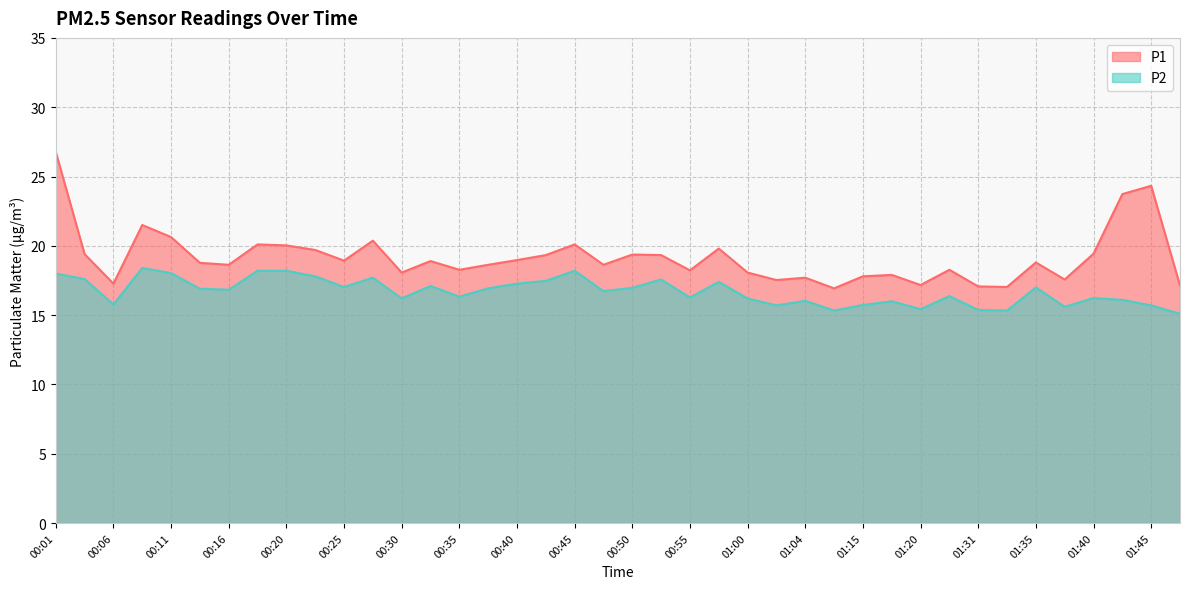

At which category does P2 reach its first local valley?

00:06